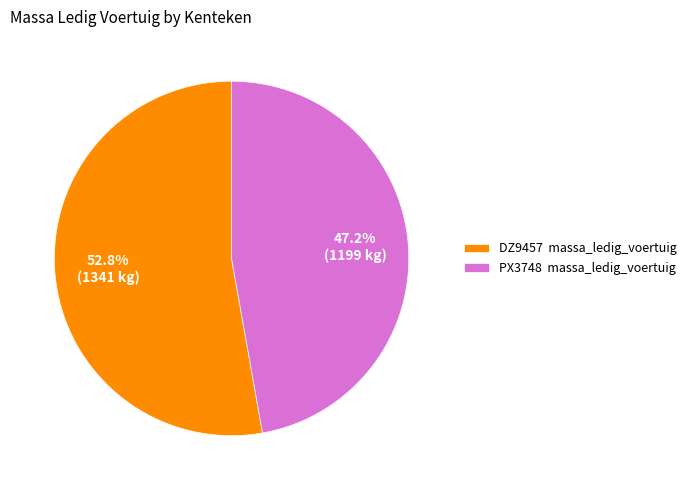

What is the majority slice?

DZ9457